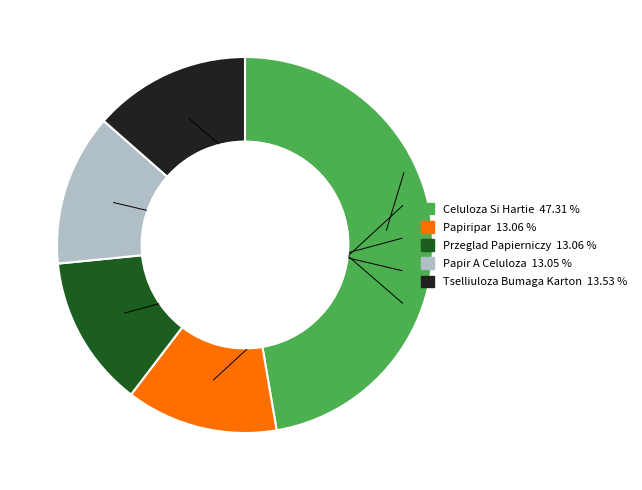

Do Przeglad Papierniczy and Papiripar together represent more than half of the pie?

No